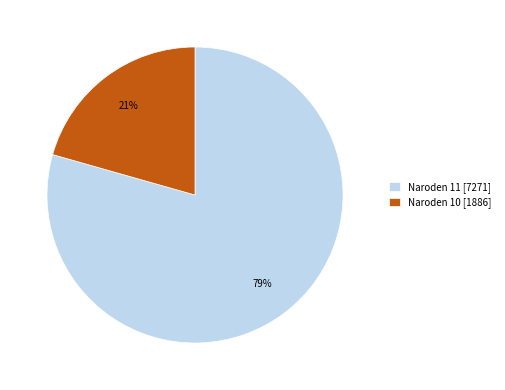

Rank the categories by value from lowest to highest.

Naroden 10 [1886], Naroden 11 [7271]